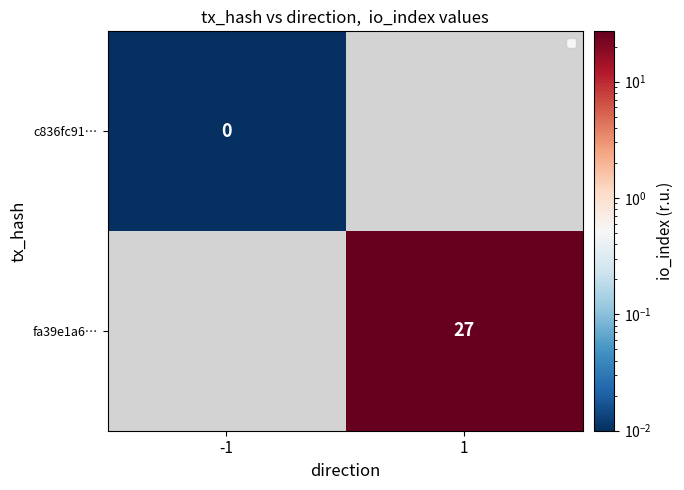

At which label is c836fc91… closest to 0?

-1